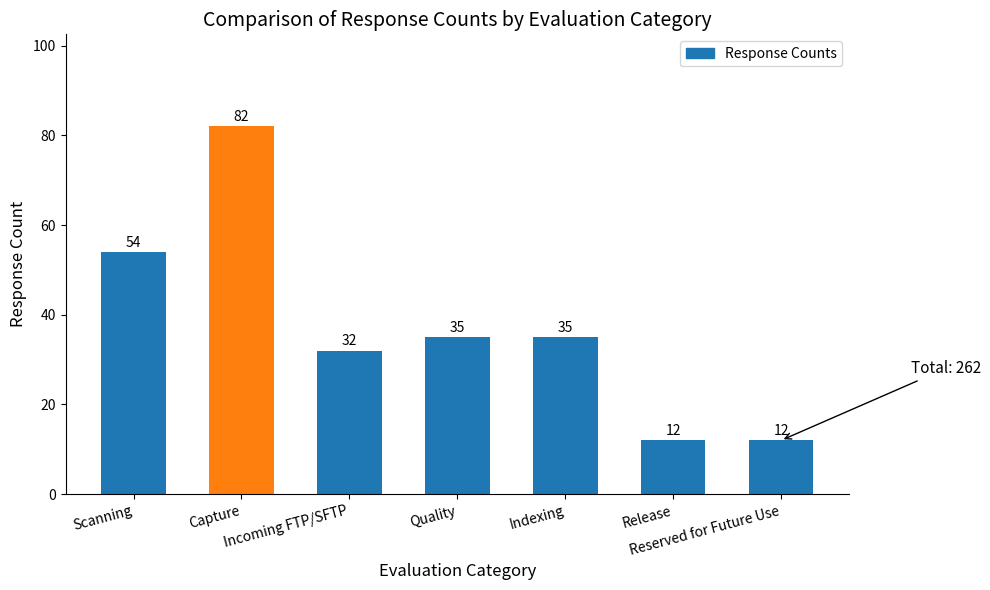

Does the chart contain stacked bars?

No